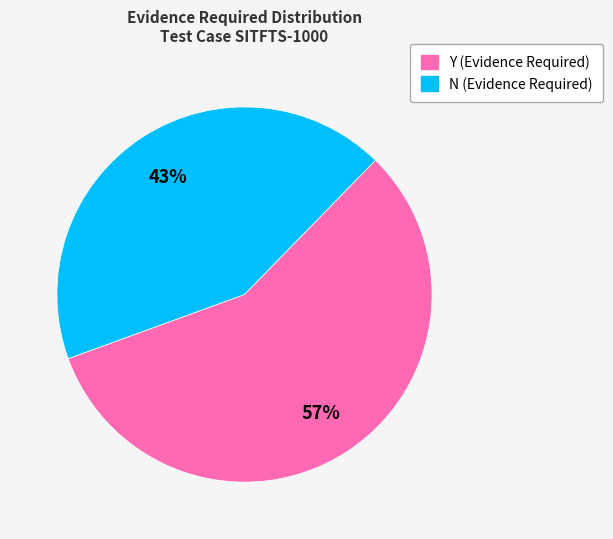

Is there any slice that represents more than half of the pie?

Yes